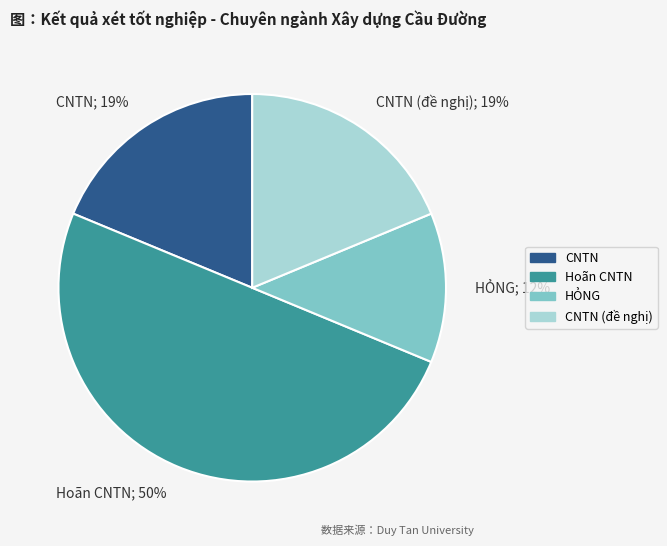

Count the number of slices in the pie.

4